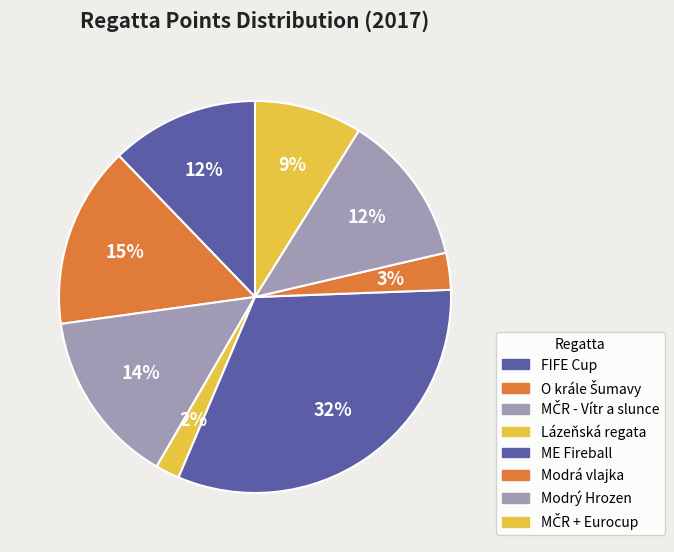

True or false: ME Fireball accounts for 46% of the total.

False